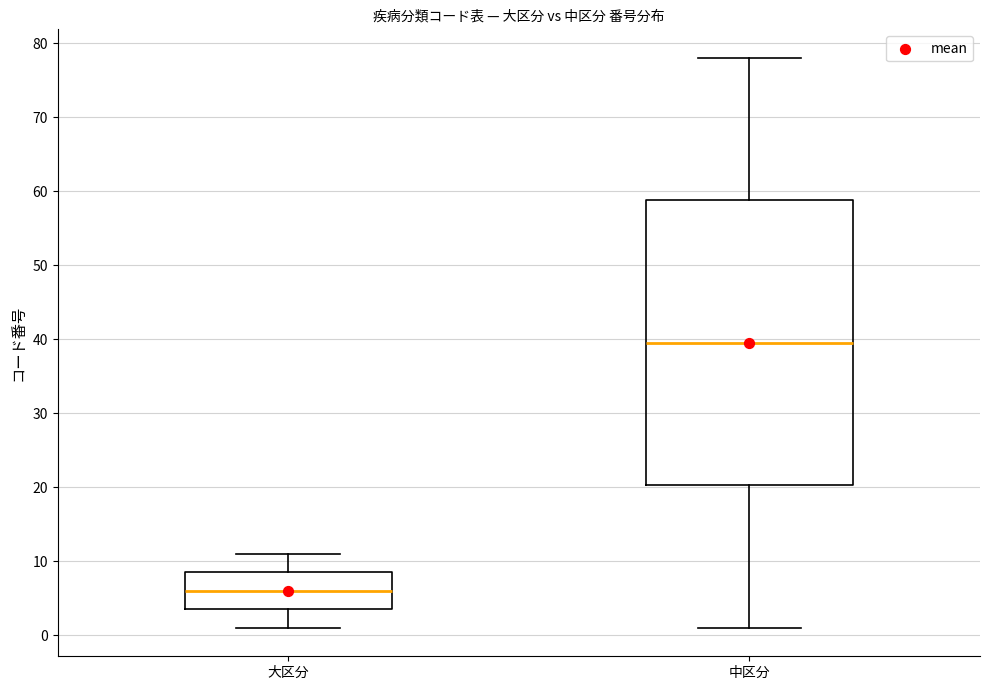

Where does the median line of the box for 大区分 sit on the y-axis? The values are not printed on the chart, so give them approximately, as read against the axis.

6